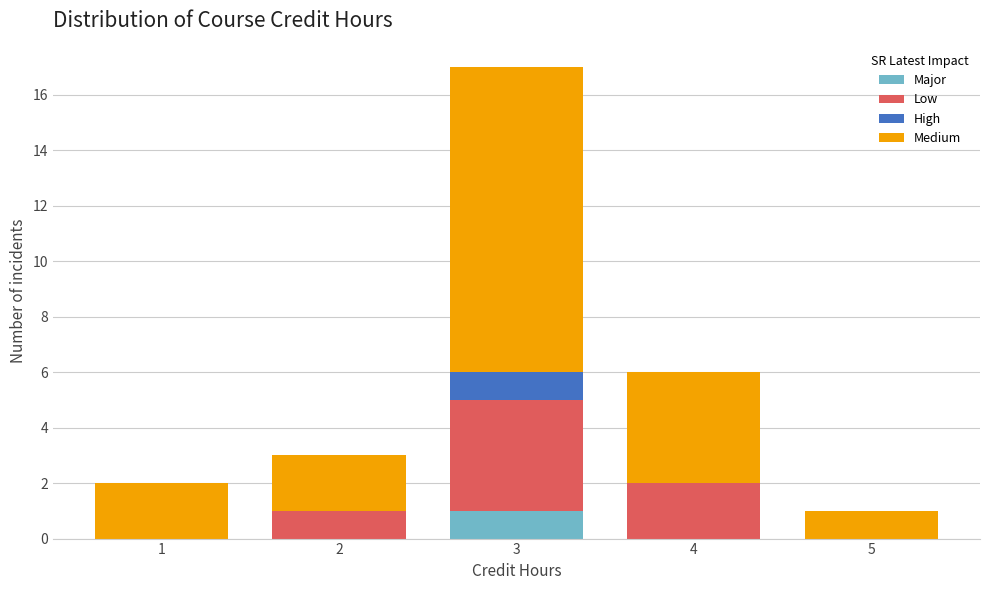

Reading left to right, transcribe the values for Major.

1=0	2=0	3=1	4=0	5=0